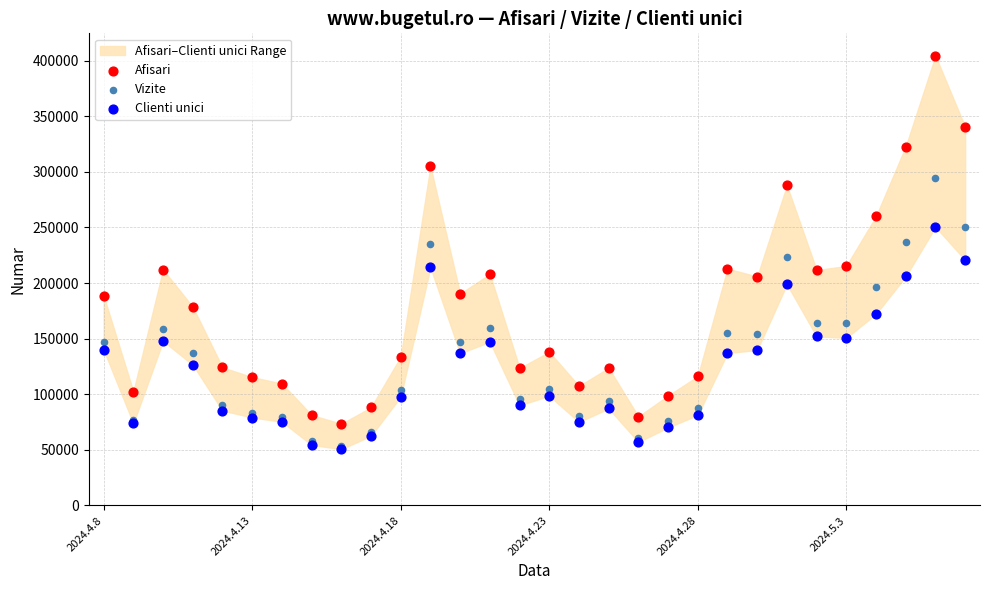

Which series reaches the minimum Y coordinate?

Clienti unici